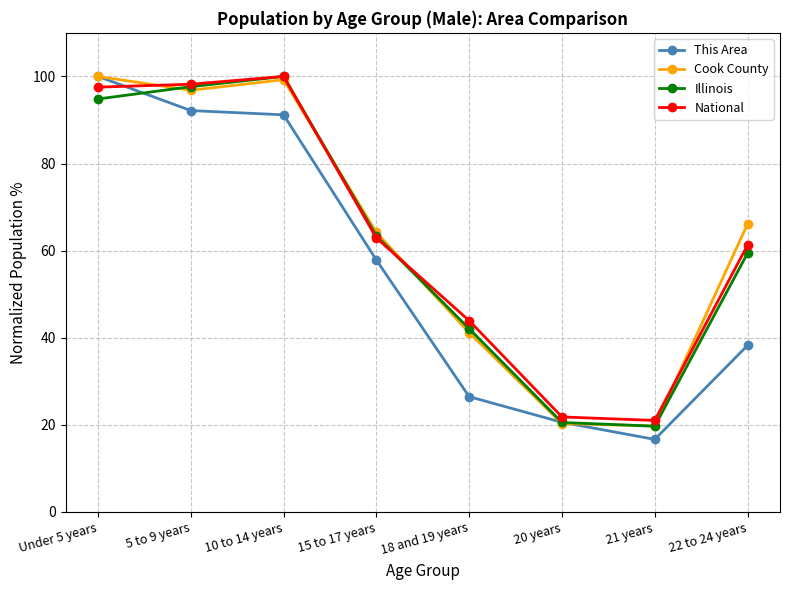

Between 5 to 9 years and 18 and 19 years, which series saw the biggest shift?

This Area